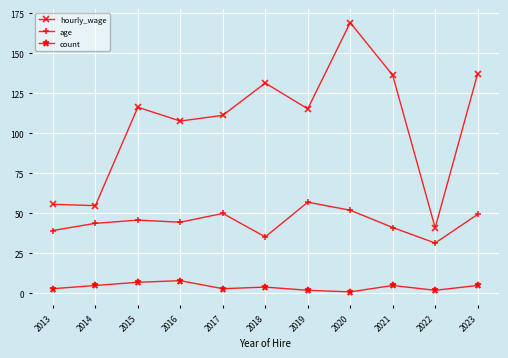

Which series has the widest spread of values?

hourly_wage